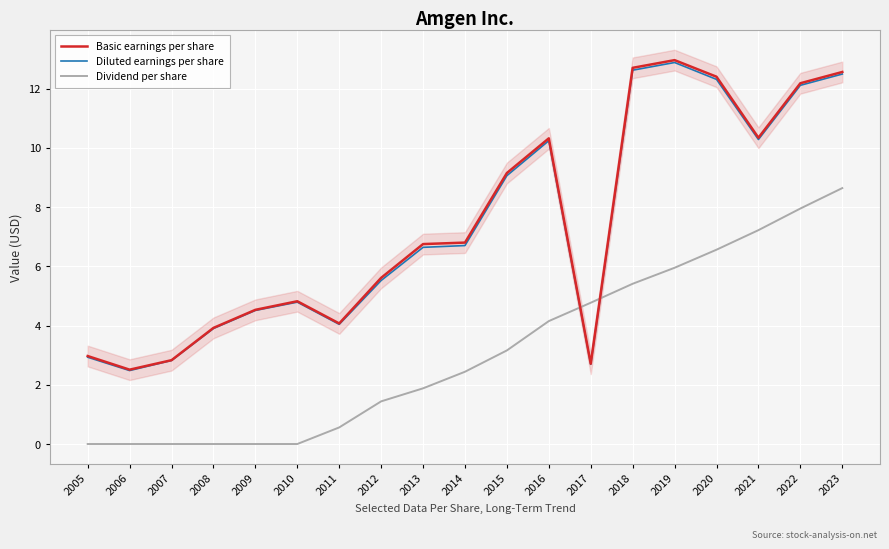

In Diluted earnings per share, how many points are lower than both neighbors (excluding endpoints)?

4